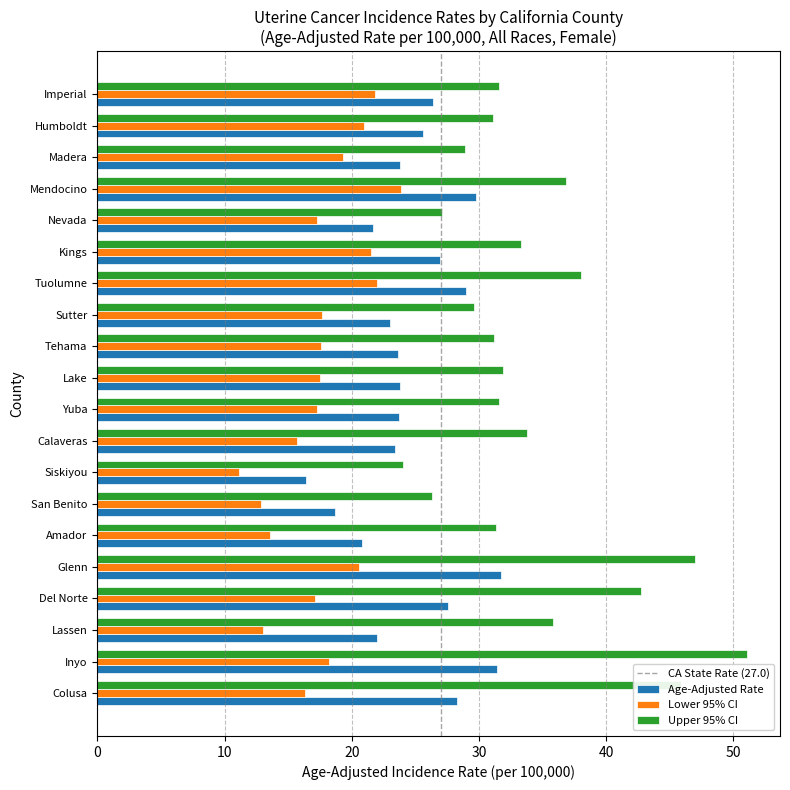

What is the total value across all series at Lassen?

70.8